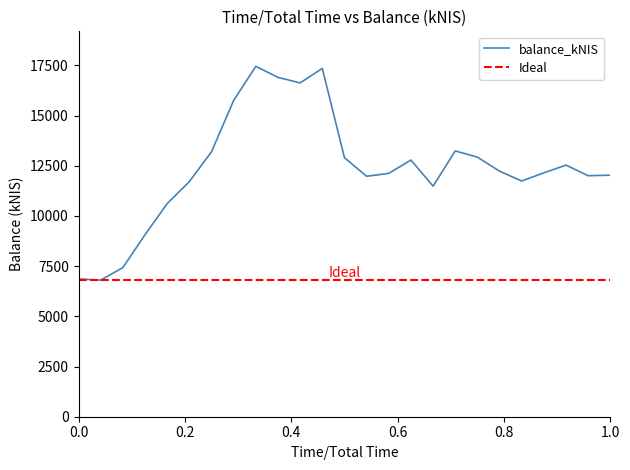

True or false: the data shows 12532.6 at 2024-05-09.

True